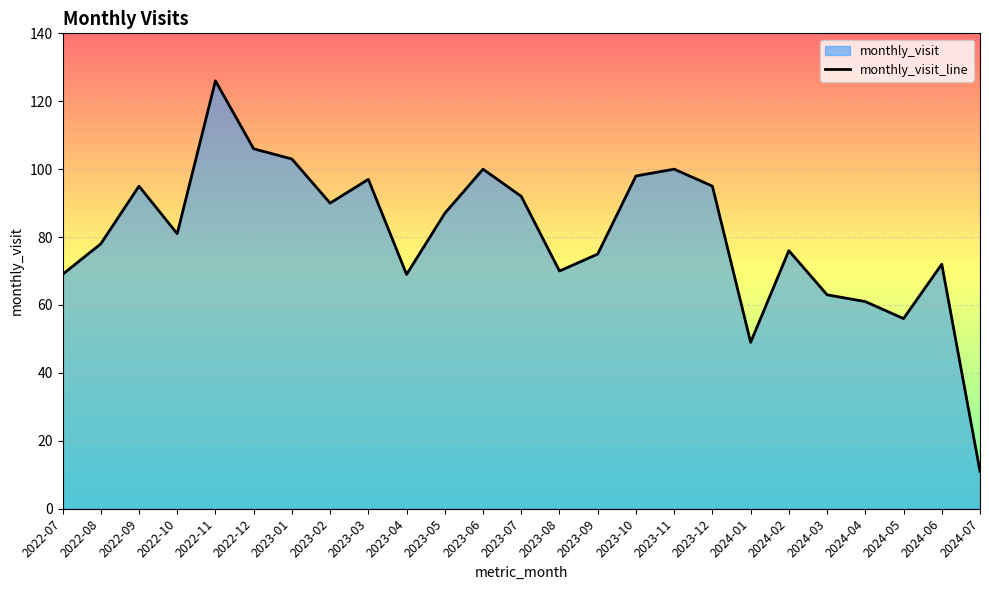

What is the average value?

81